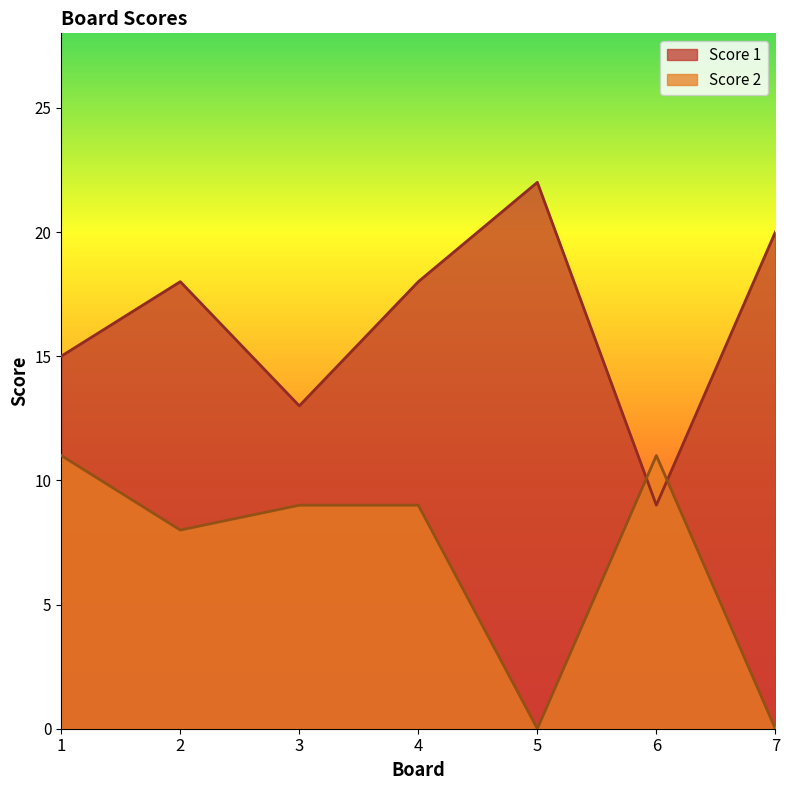

Where is Score 1 nearest to the value 15?

1